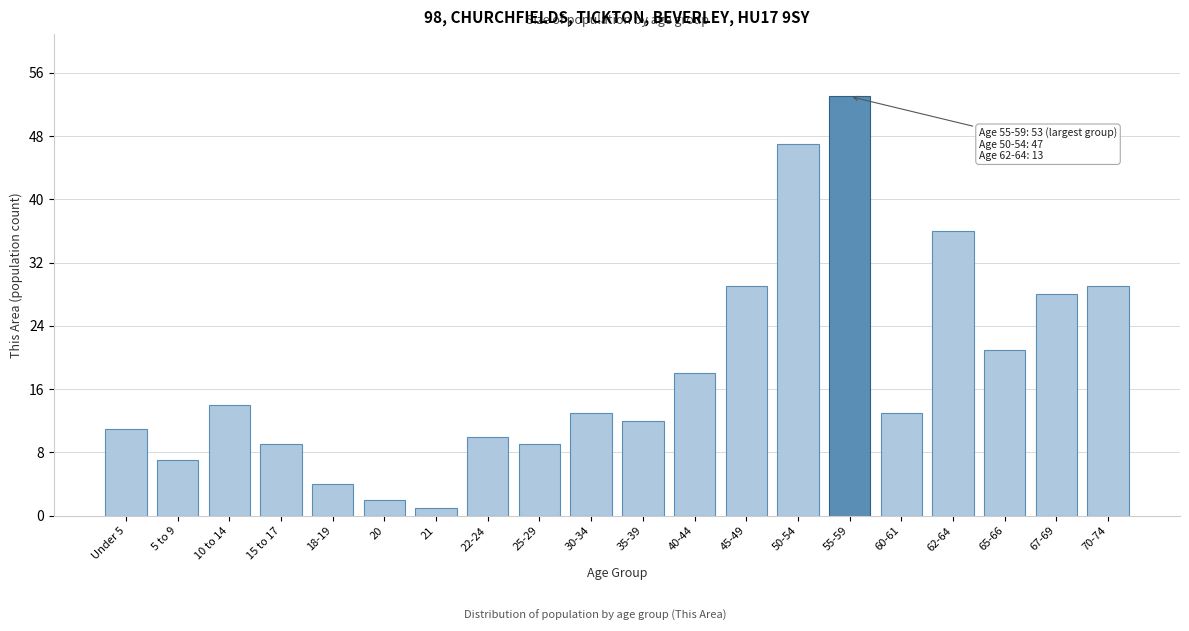

Reading left to right, transcribe all the data shown in this chart.

11	7	14	9	4	2	1	10	9	13	12	18	29	47	53	13	36	21	28	29